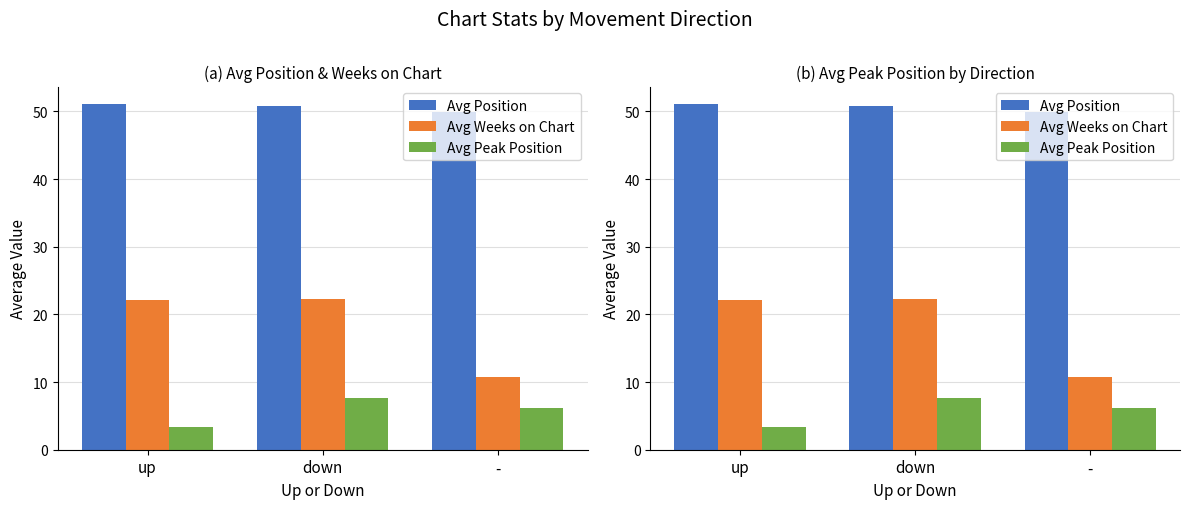

Which category has the lowest value in the Avg Peak Position series?

up